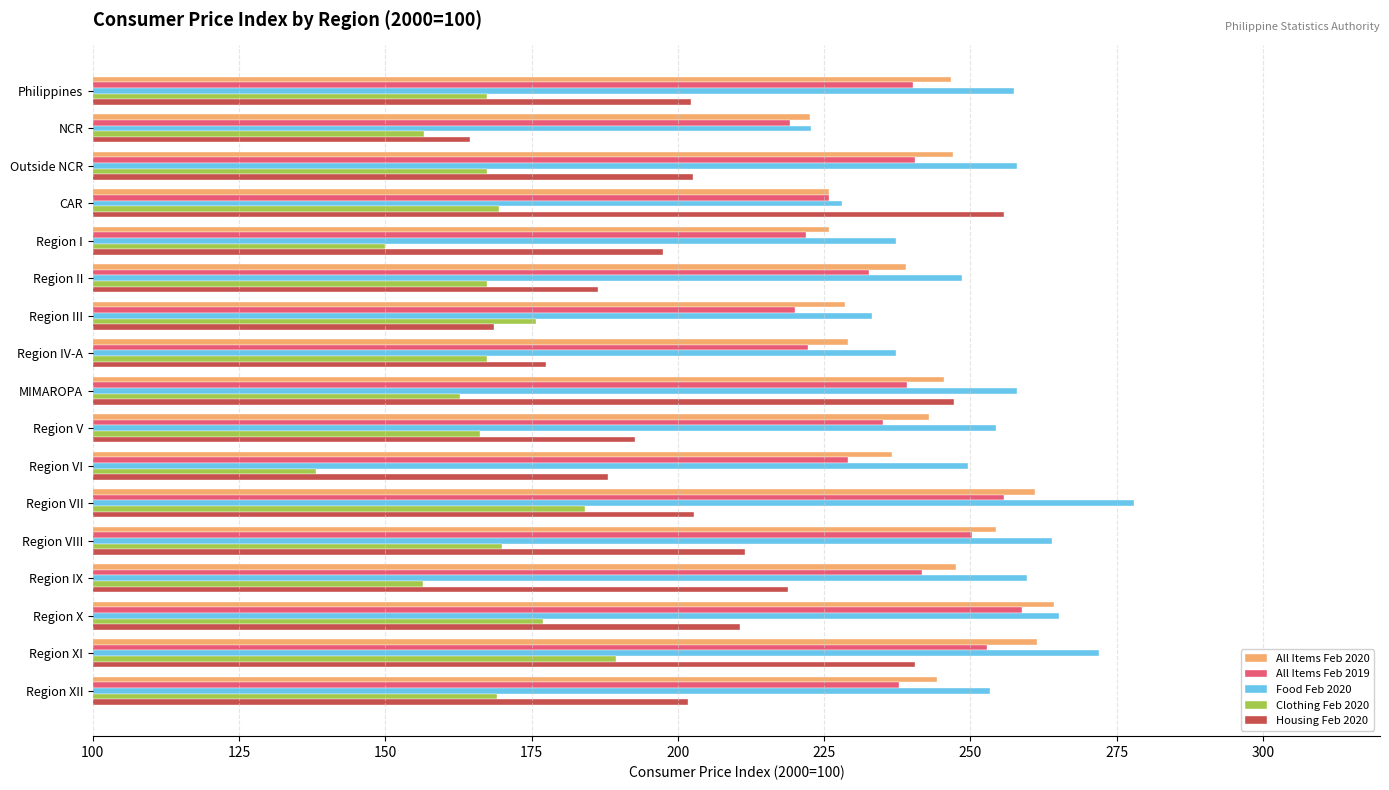

What is the difference between the Housing Feb 2020 values at MIMAROPA and Region VII?

44.5